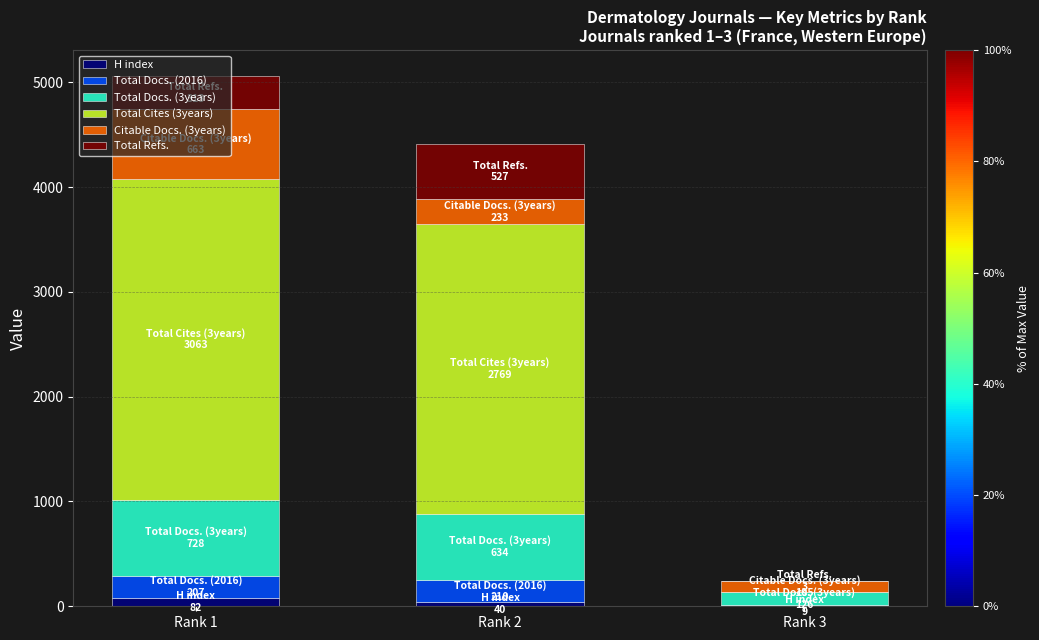

At which category is the sum across all series the highest?

Rank 1